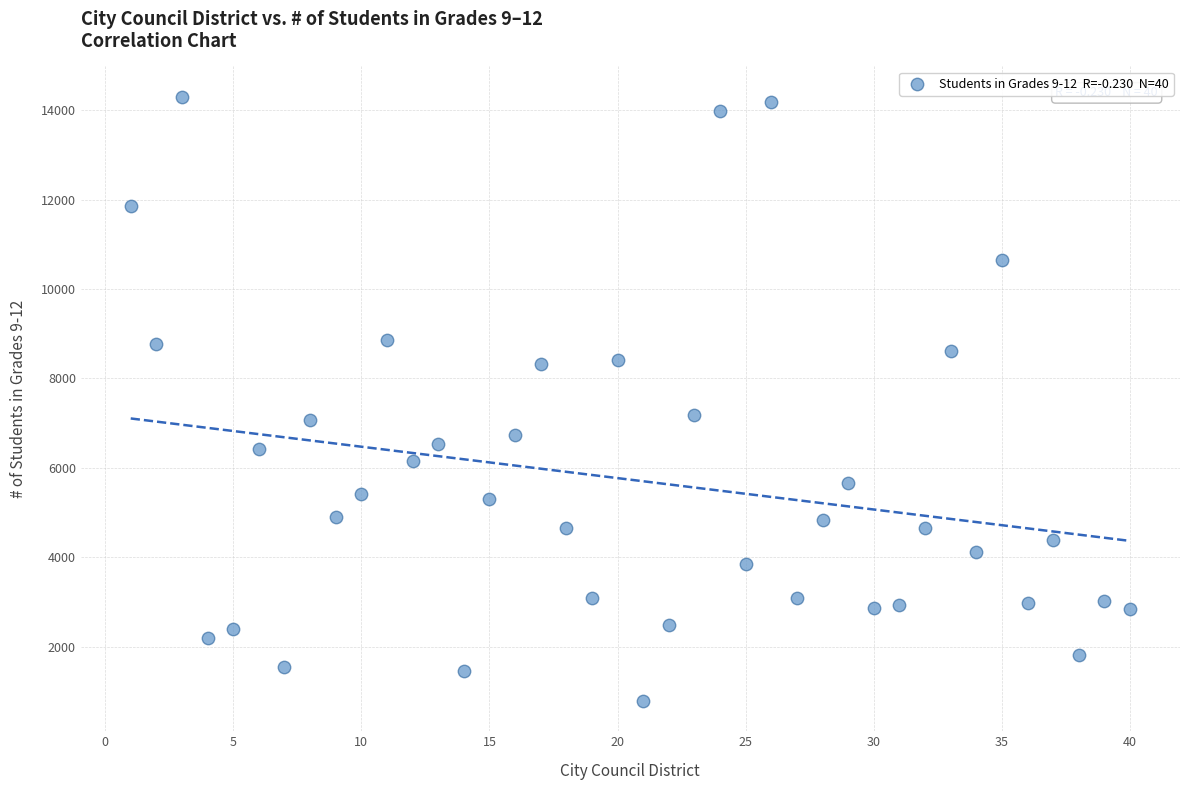

What is the range of X values (max minus min)?

39